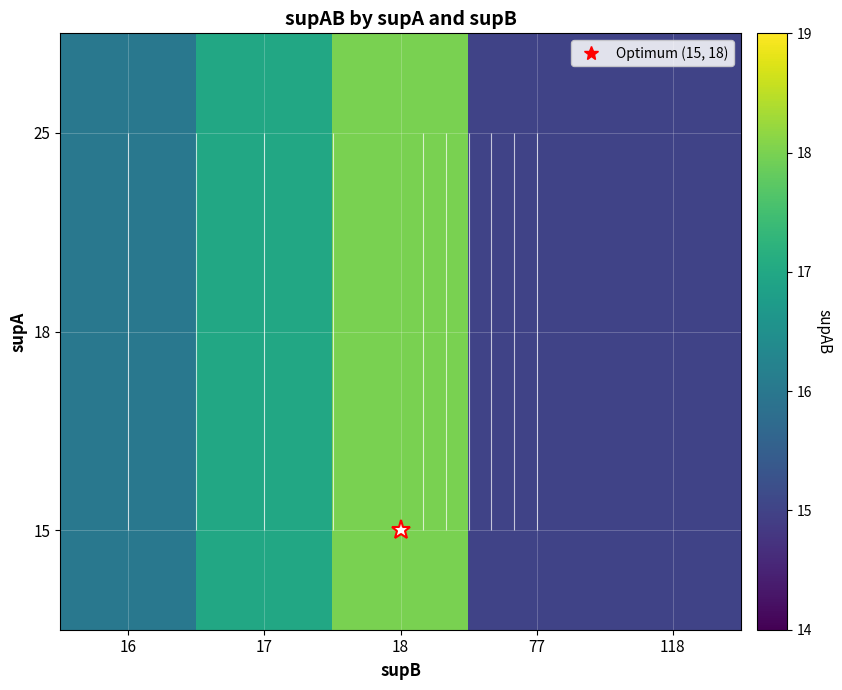

Is the value of 18 at 118 greater than the value of 25 at 16?

No